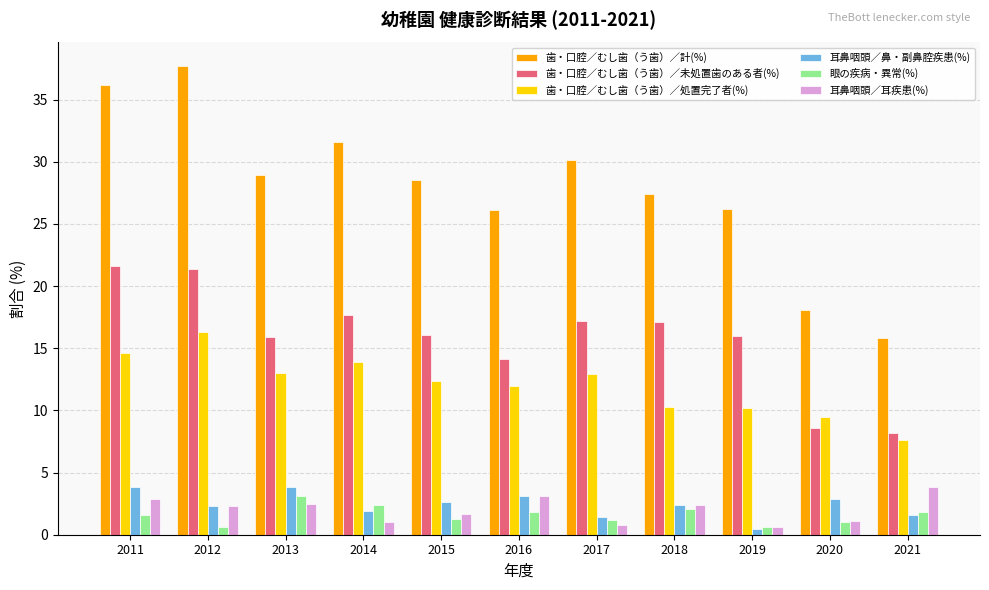

What is the sum of the 歯・口腔／むし歯（う歯）／未処置歯のある者(%) values at 2016 and 2015?

30.2